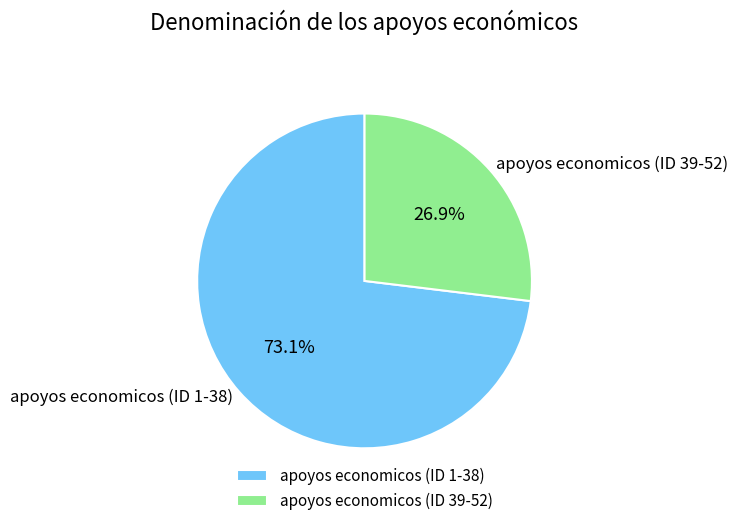

Which slice is the smallest?

apoyos economicos (ID 39-52)